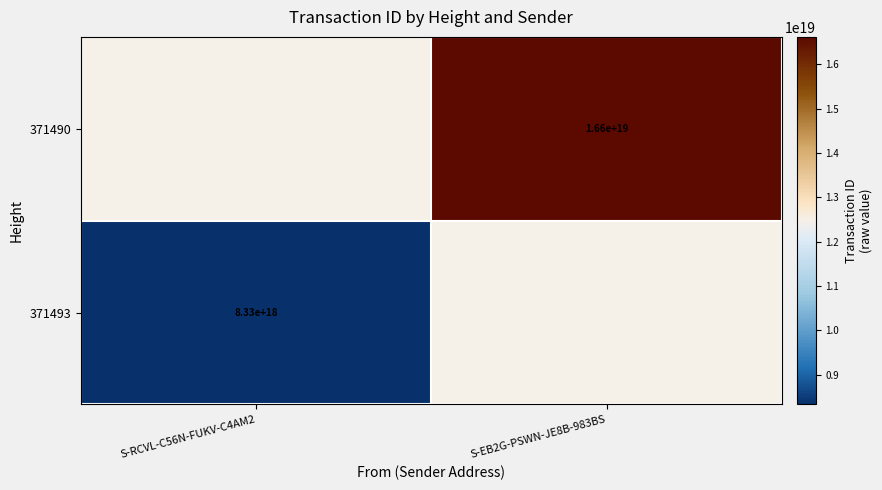

The value of 371490 at S-EB2G-PSWN-JE8B-983BS is 26272279568206319616. True or false?

False